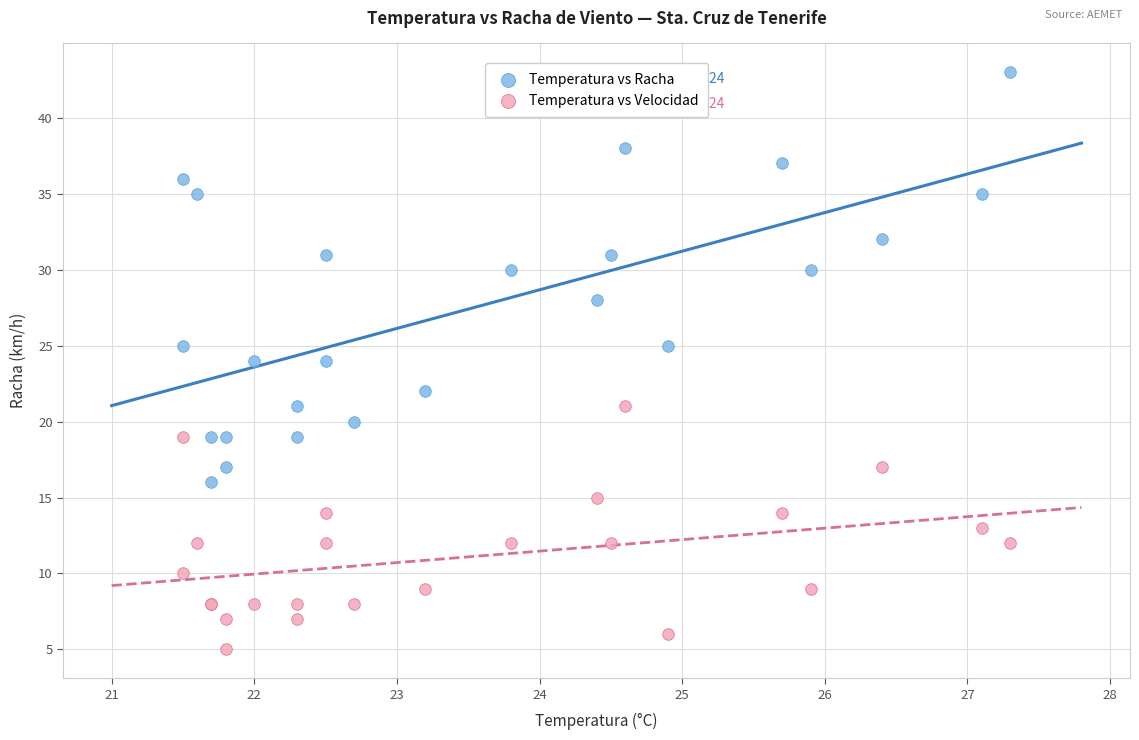

Which series has the widest spread of Y values?

Temperatura vs Racha